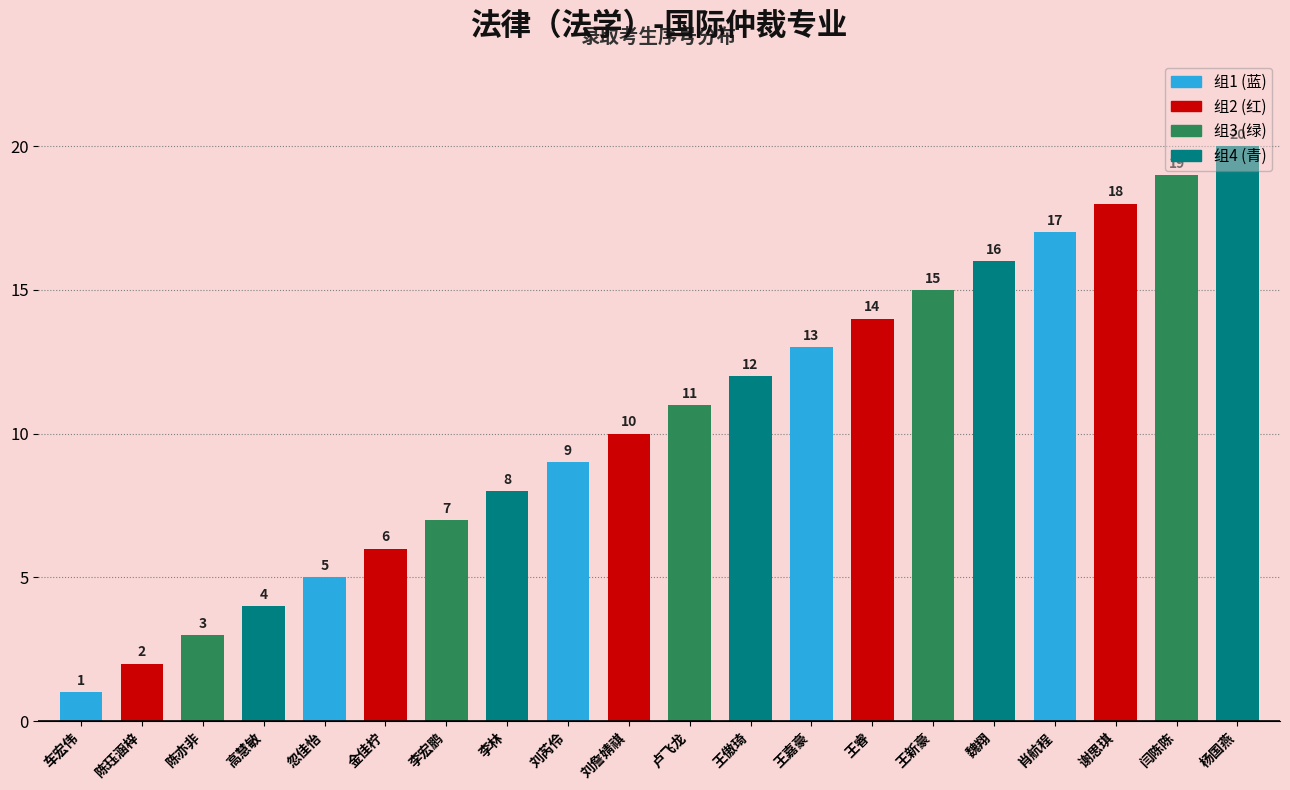

What is the label of the 8th bar from the right?

王嘉豪